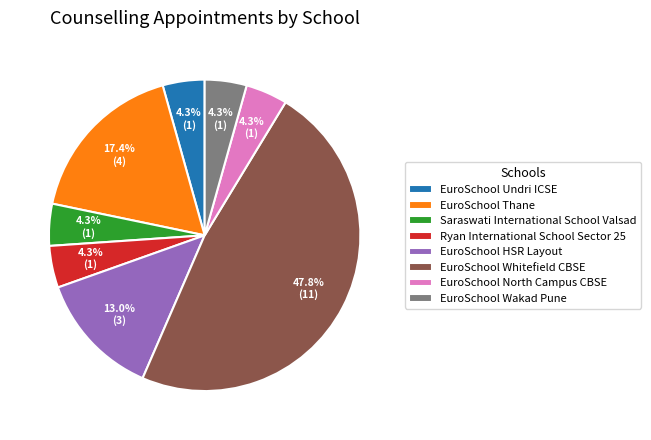

Count the number of slices in the pie.

8